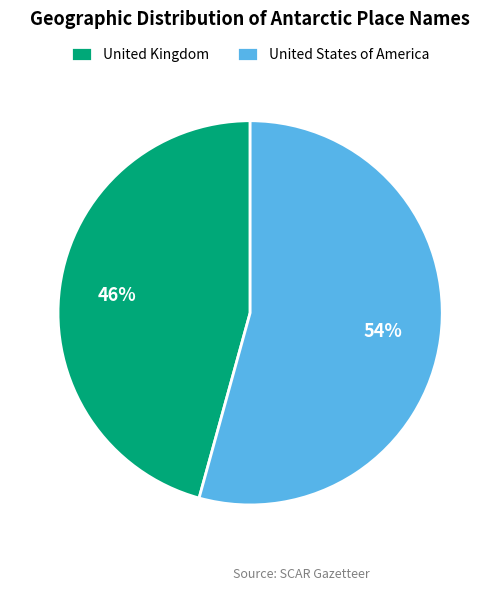

What percentage is the United Kingdom slice, to the nearest percent?

46%